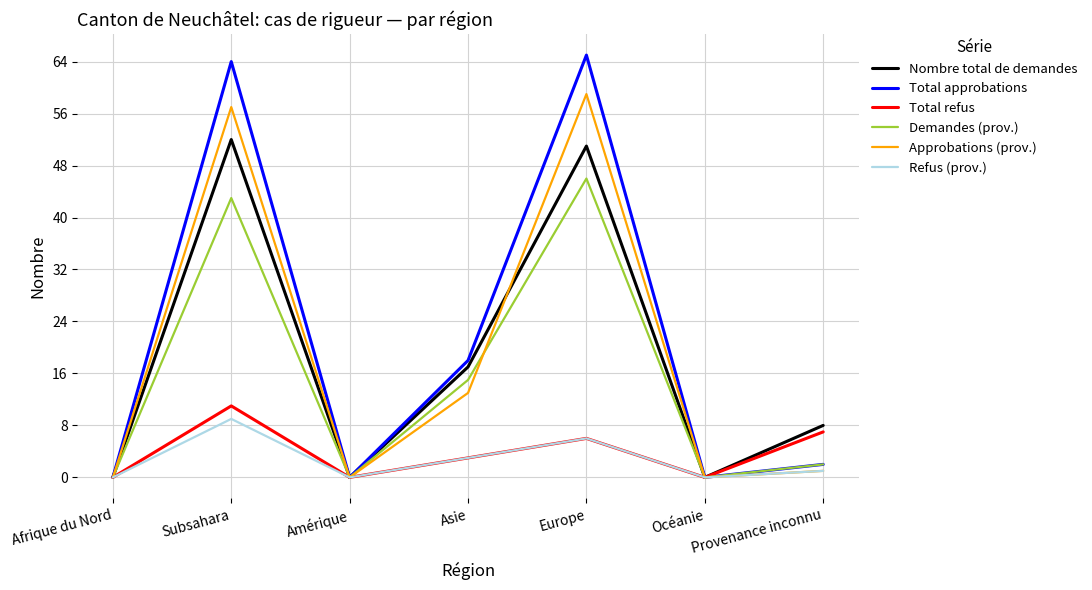

The Total approbations series shows 110 at Europe. True or false?

False